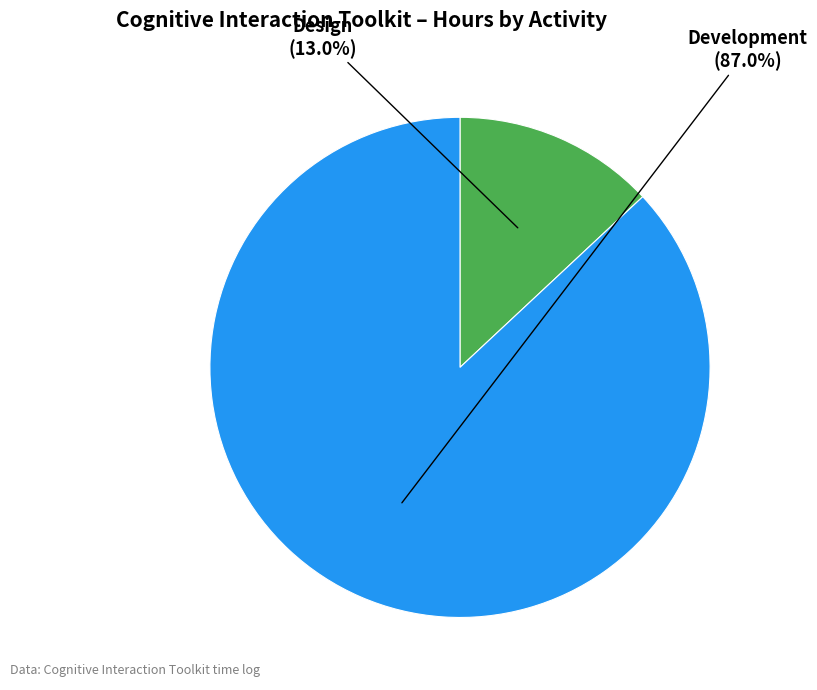

Does any single category account for the majority?

Yes